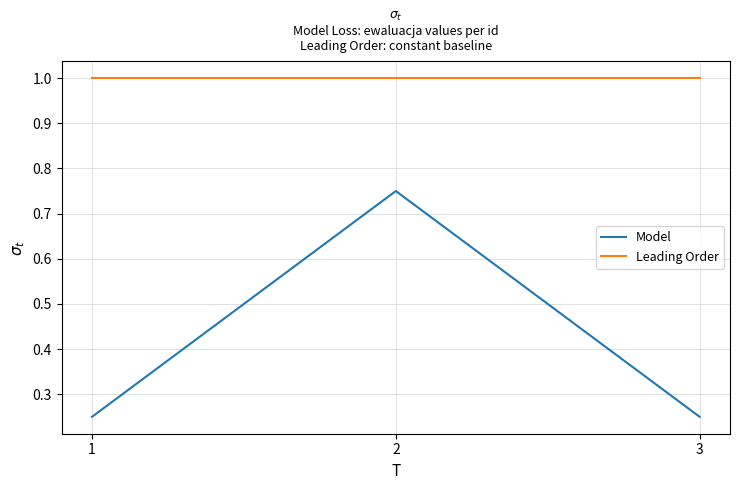

Is the value of Model at 3 greater than the value of Leading Order at 2?

No